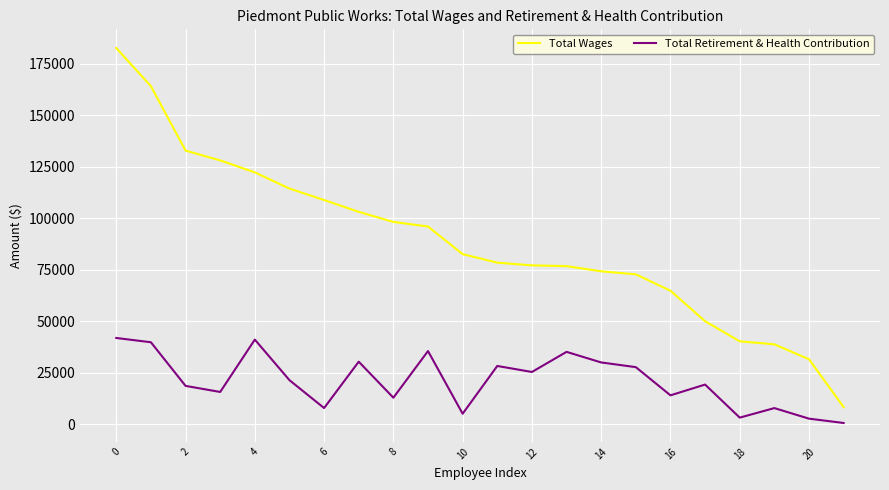

Does the chart display data point markers on the line(s)?

No